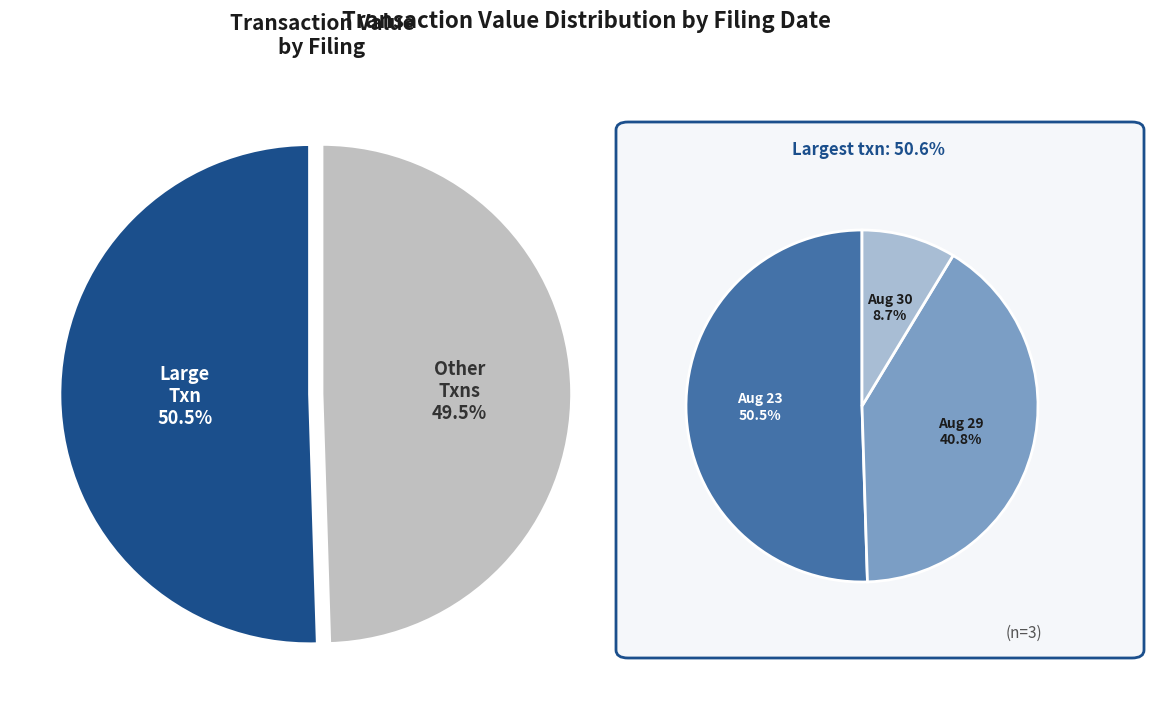

What is the ratio of the value at wk-form4_1693346212.xml to the value at wk-form4_1693235939.xml?

0.8